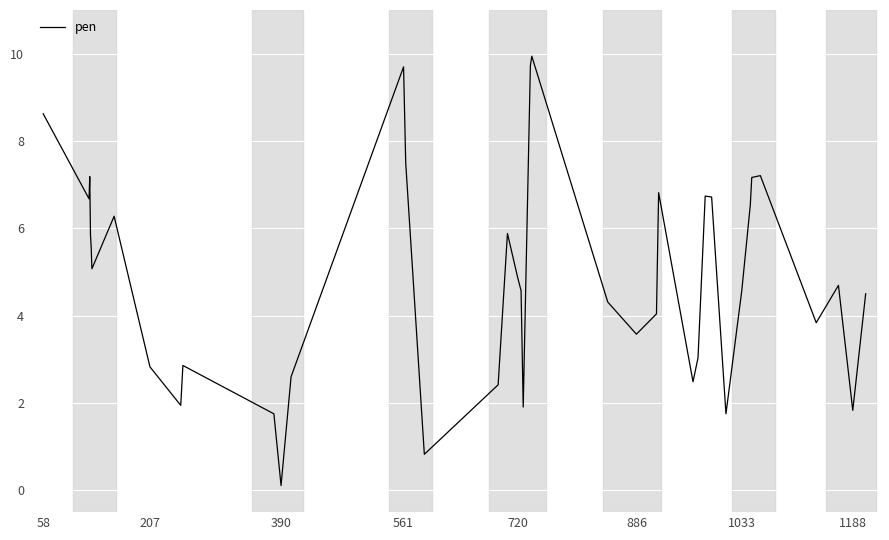

What is the greatest value displayed?

9.9